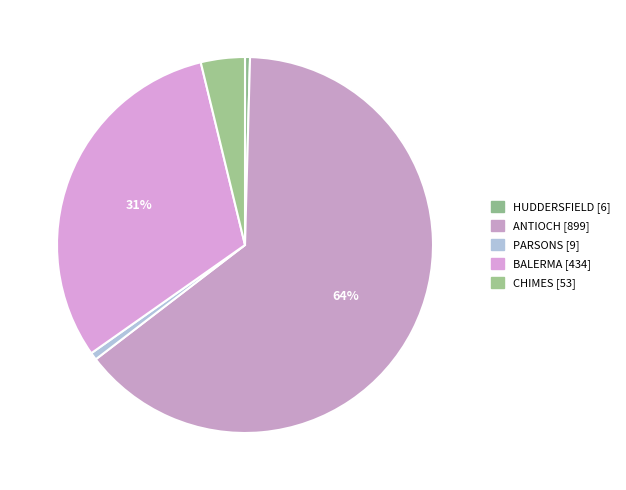

Approximately how many times larger is the value at PARSONS compared to CHIMES?

0.2